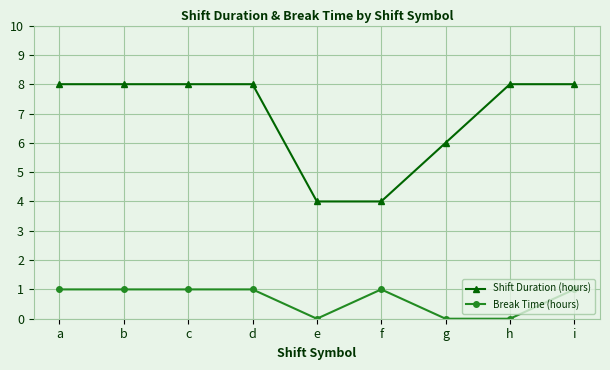

Rank the series at h from lowest to highest value.

Break Time (hours), Shift Duration (hours)